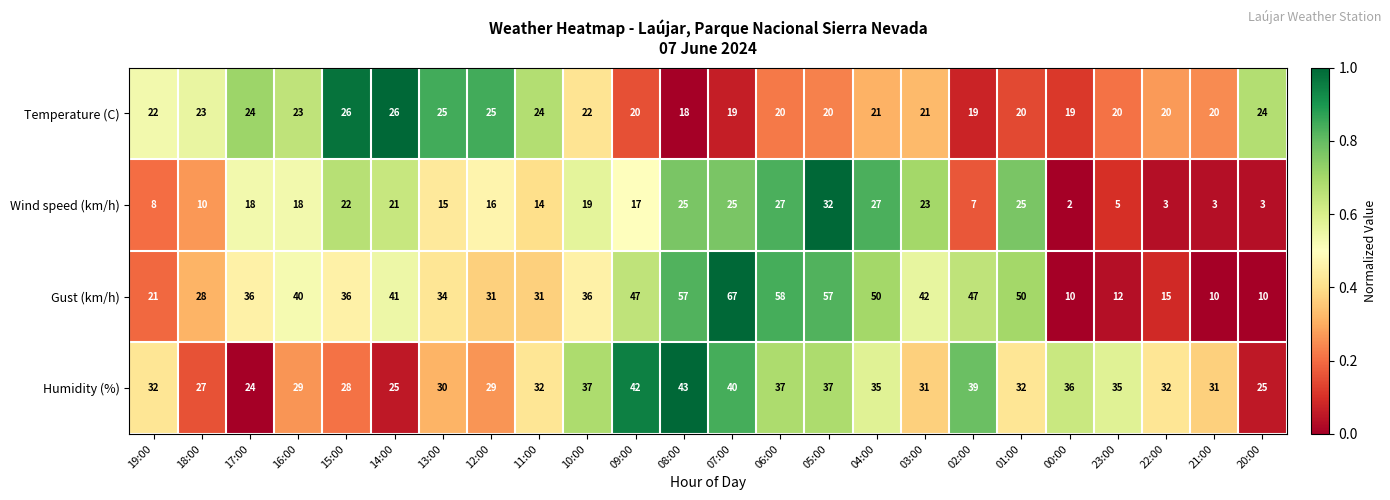

What is the sum of all Gust (km/h) values?

866